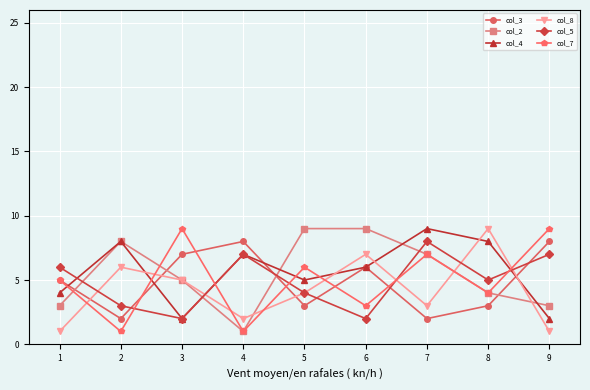

True or false: col_3 has a value of 1 at 7.

False